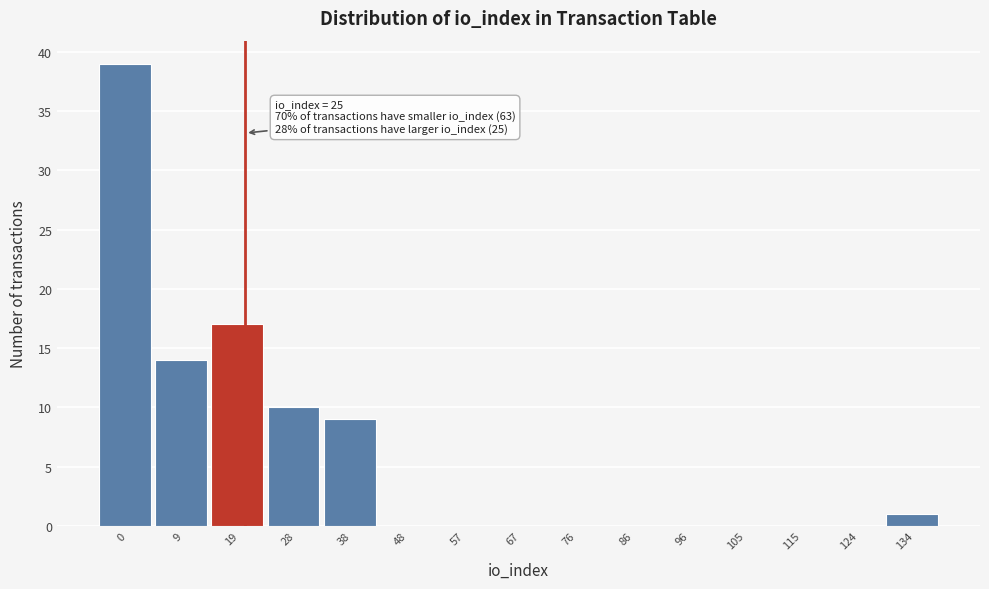

Reading right to left, what are all the values shown in this chart?

134=1	124=0	115=0	105=0	96=0	86=0	76=0	67=0	57=0	48=0	38=9	28=10	19=17	9=14	0=39